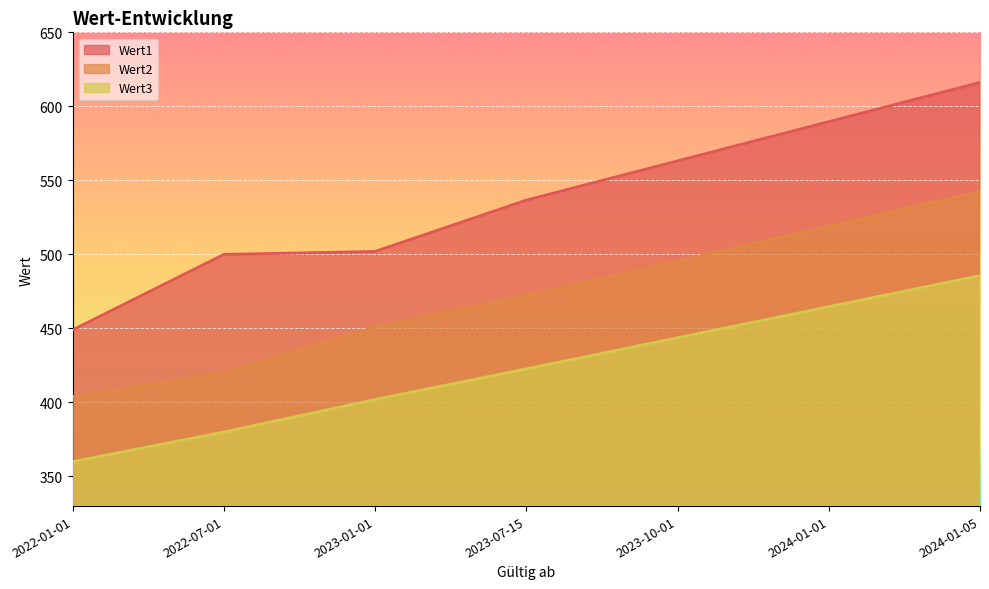

What is the total value across all series at 2022-01-01?

1213.0